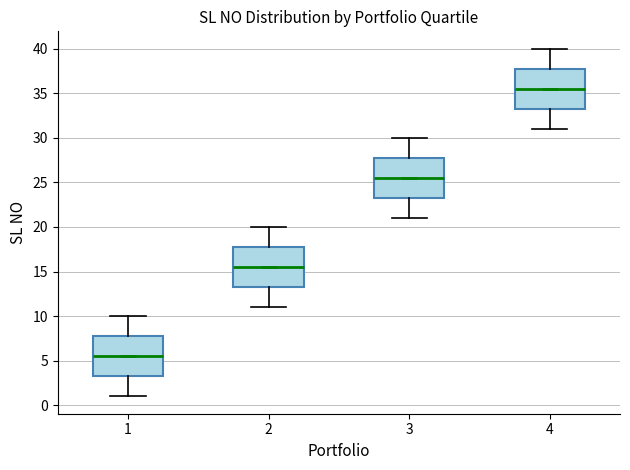

Where does the lower whisker of the box at x = 3 end on the y-axis? The values are not printed on the chart, so give them approximately, as read against the axis.

21.0